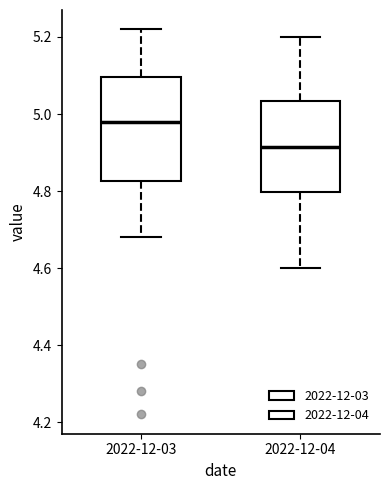

Which box's median line is the highest?

2022-12-03